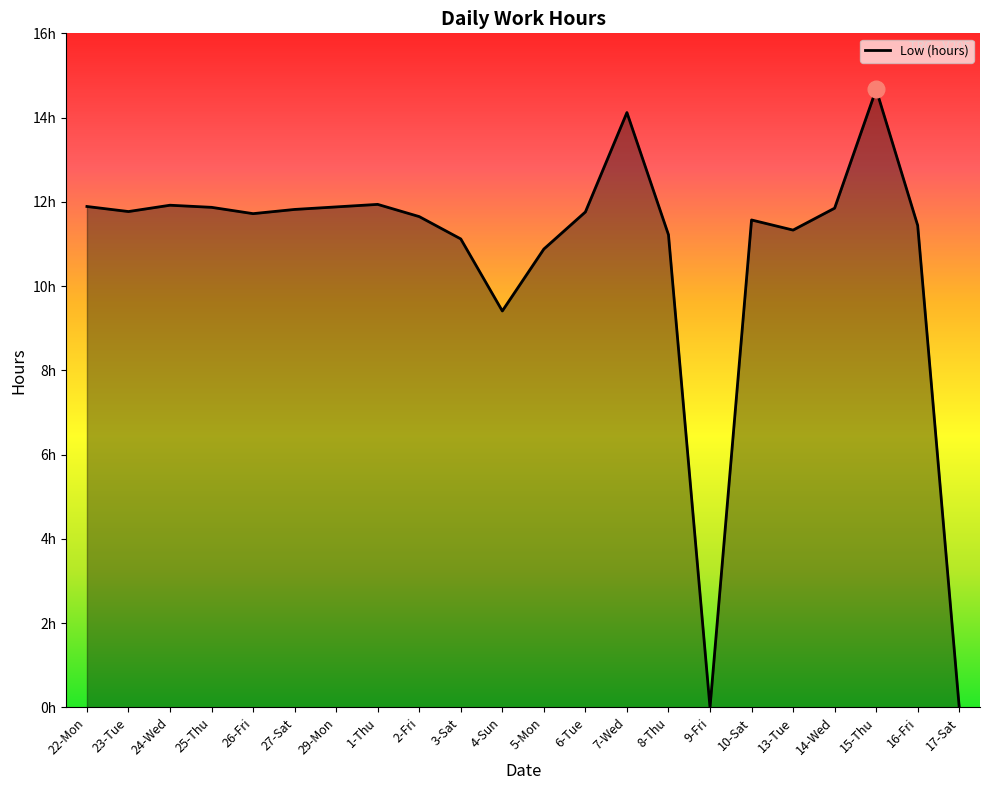

At which category does the data reach its first local peak?

24-Wed